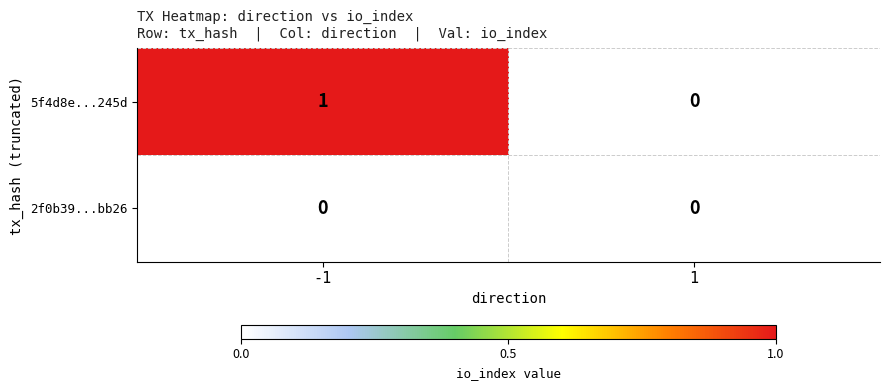

Which series has the largest total across all categories?

5f4d8e...245d